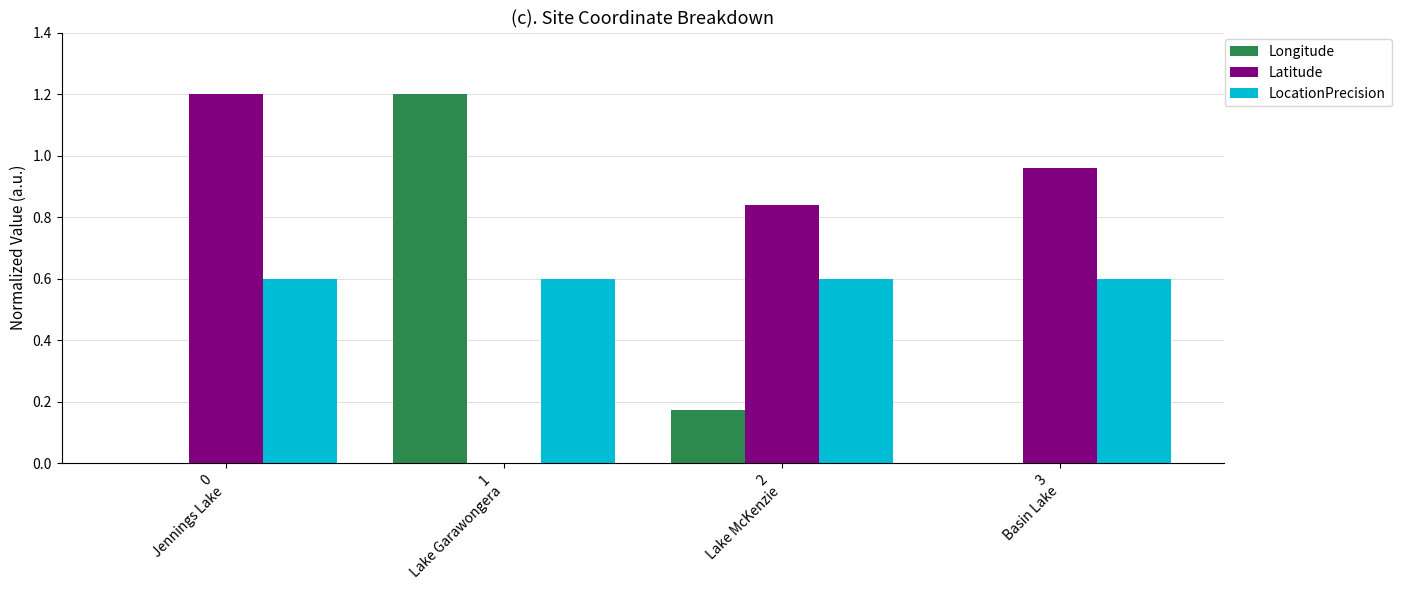

Which series has the largest total across all categories?

Latitude